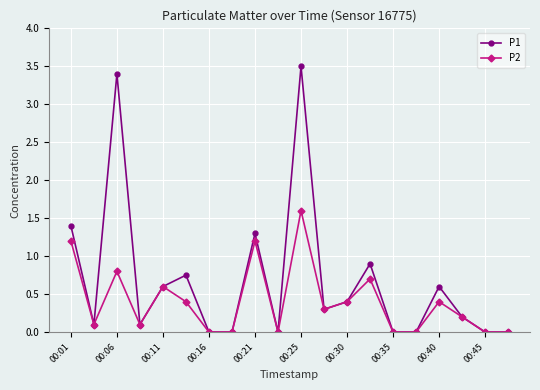

What is the maximum value shown in the chart?

3.5